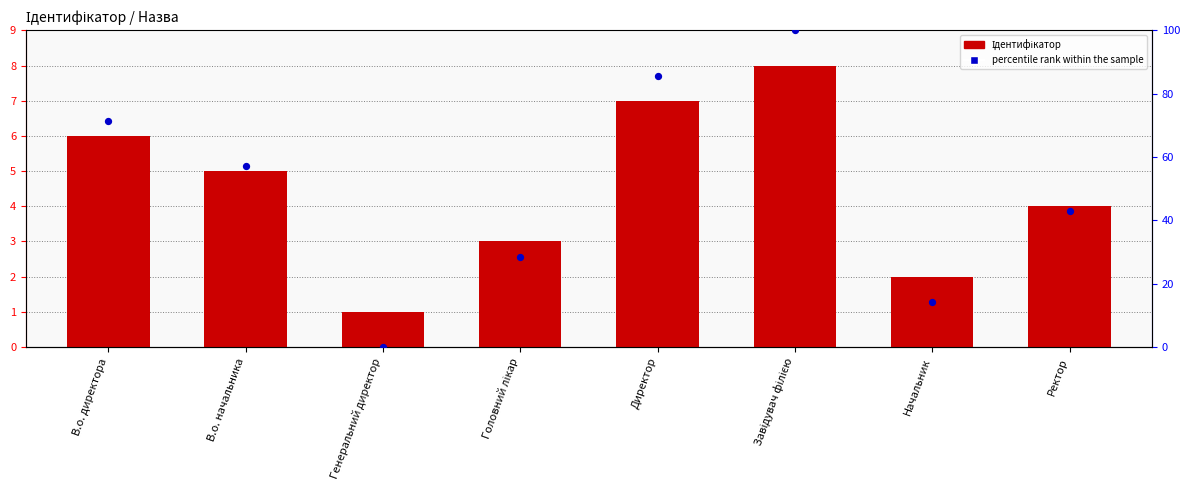

What is the total value across all series at Завідувач філією?

108.0